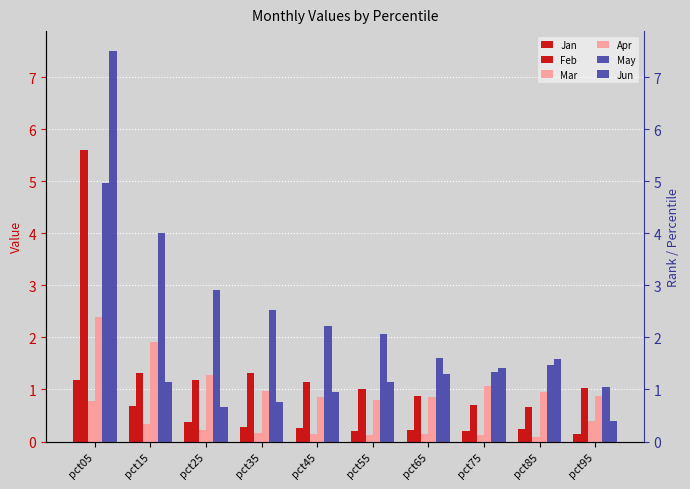

How many groups of bars are there?

10